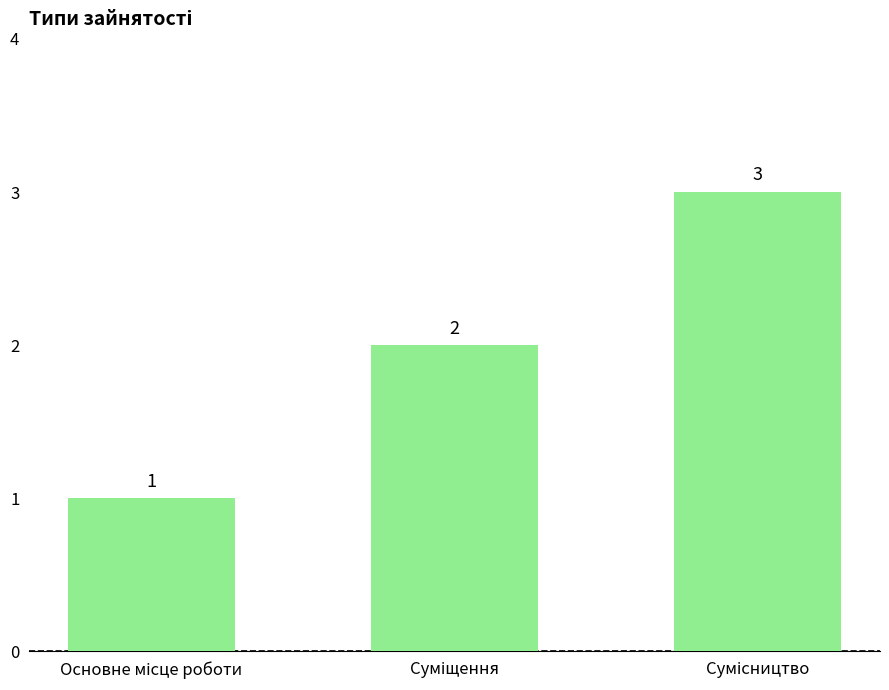

What is the value of the 2nd bar from the left?

2